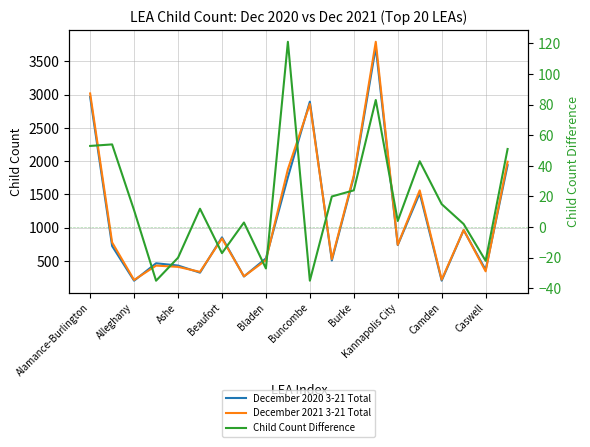

At which label does December 2021 3-21 Total reach its peak?

13